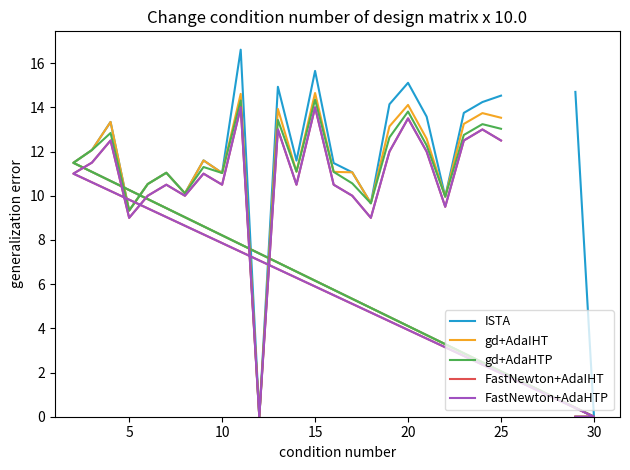

At which category is the sum across all series the highest?

11